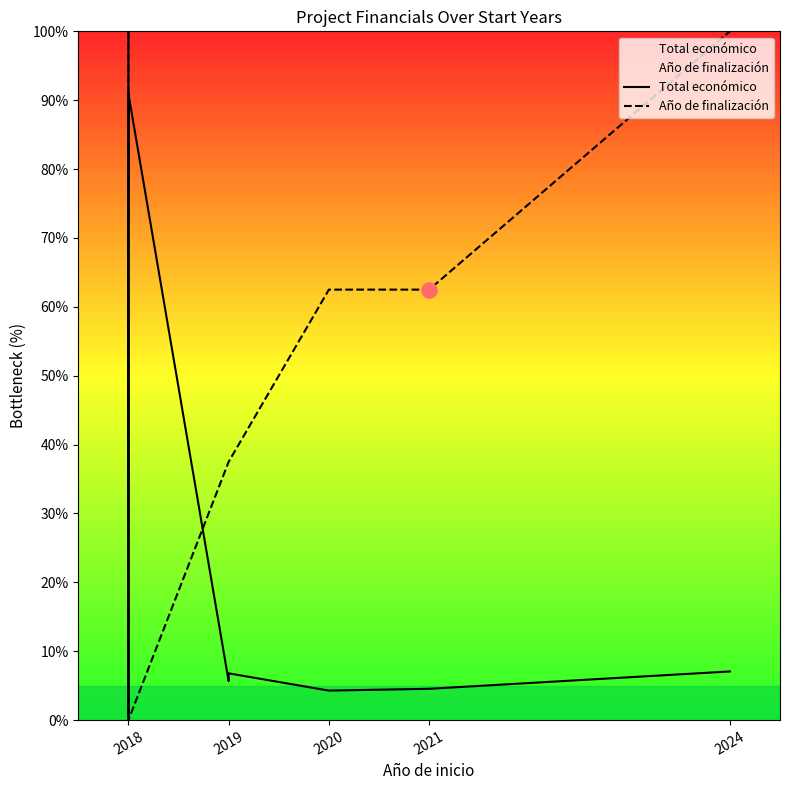

At which category is the sum across all series the highest?

2018